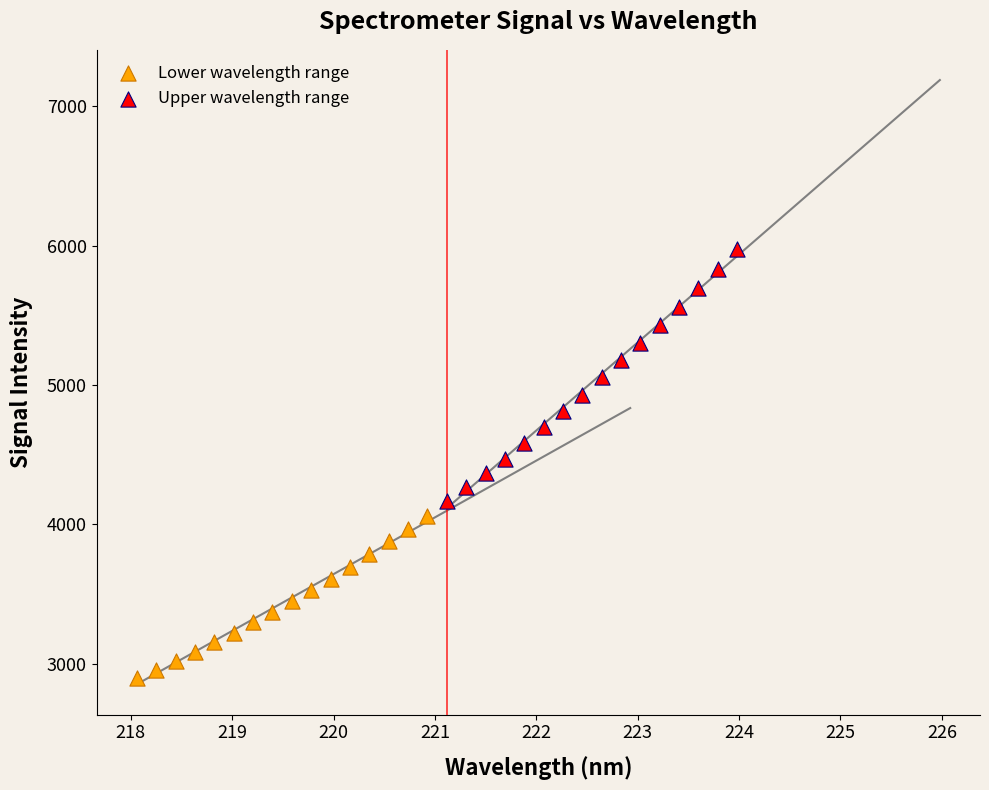

Which series has the largest Y range (max minus min)?

Upper wavelength range